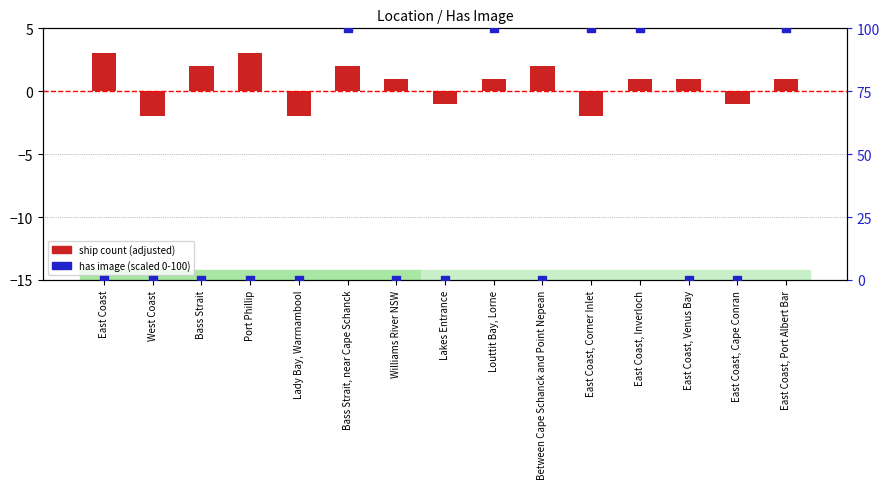

Which series has the widest spread of Y values?

has image (scaled 0-100)